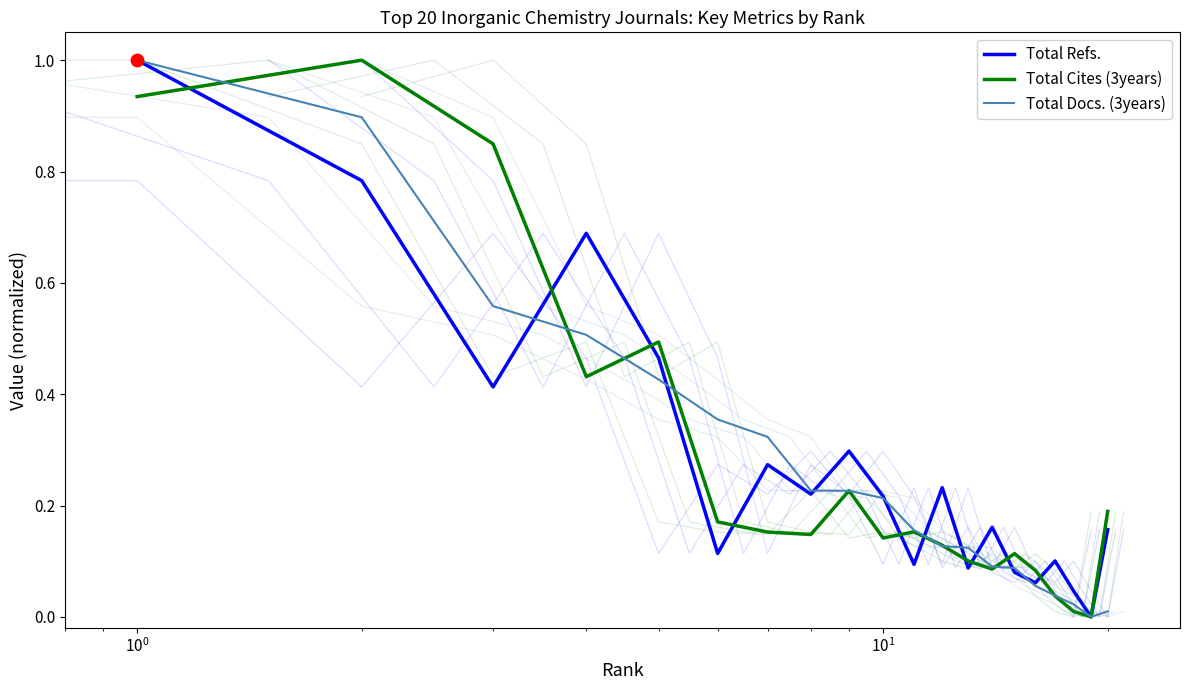

Which series reaches the minimum Y coordinate?

Total Refs.